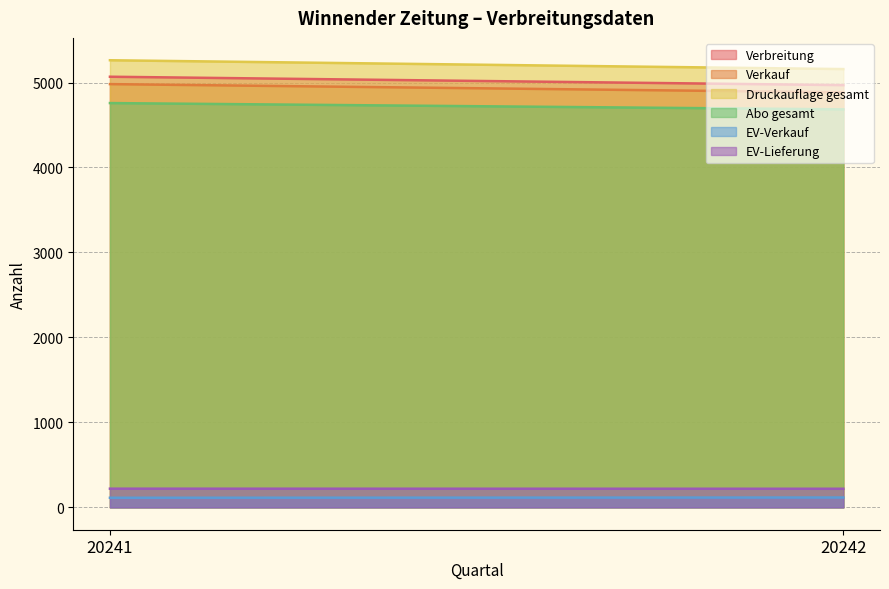

Reading left to right, transcribe all the data shown in this chart.

Verbreitung: 20241=5068	20242=4969
Verkauf: 20241=4981	20242=4884
Druckauflage gesamt: 20241=5262	20242=5158
Abo gesamt: 20241=4758	20242=4684
EV-Verkauf: 20241=113	20242=116
EV-Lieferung: 20241=220	20242=219